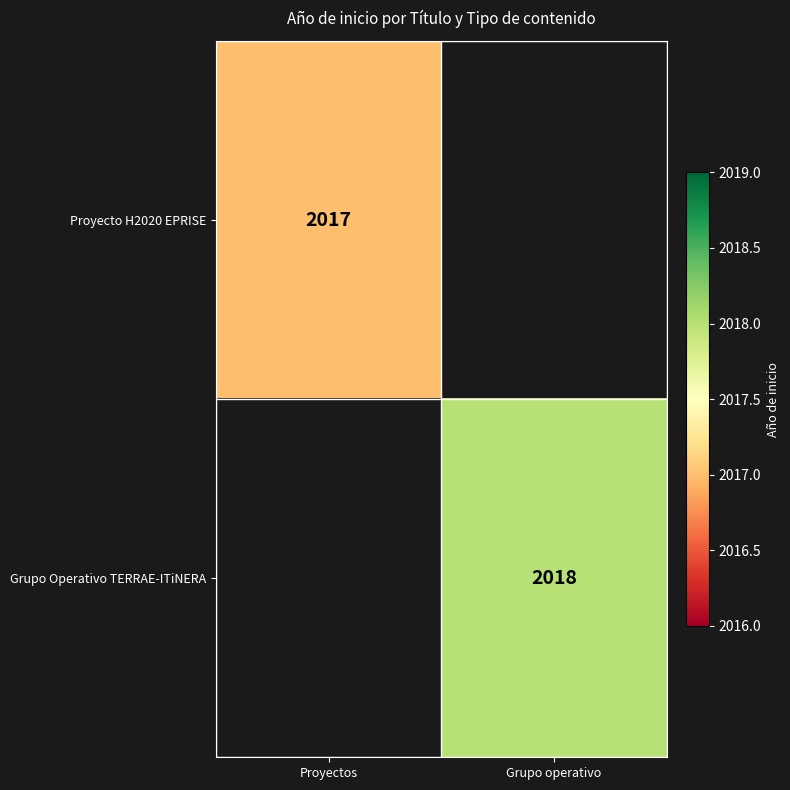

The Grupo Operativo TERRAE-ITiNERA series shows 3350 at Grupo operativo. True or false?

False